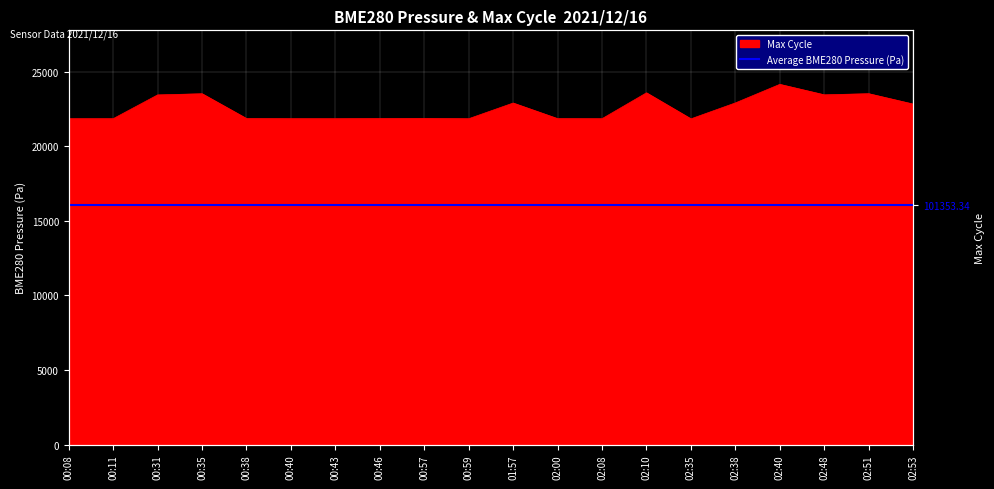

What is the maximum value shown in the chart?

24161